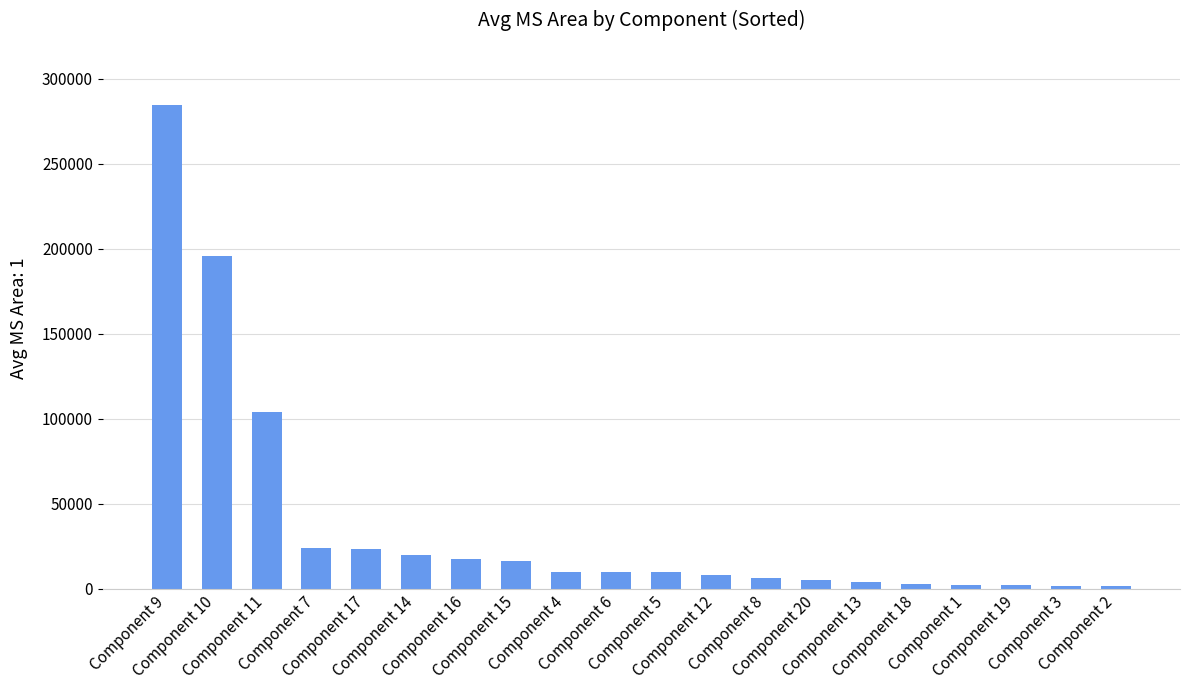

How many series are shown in this chart?

1